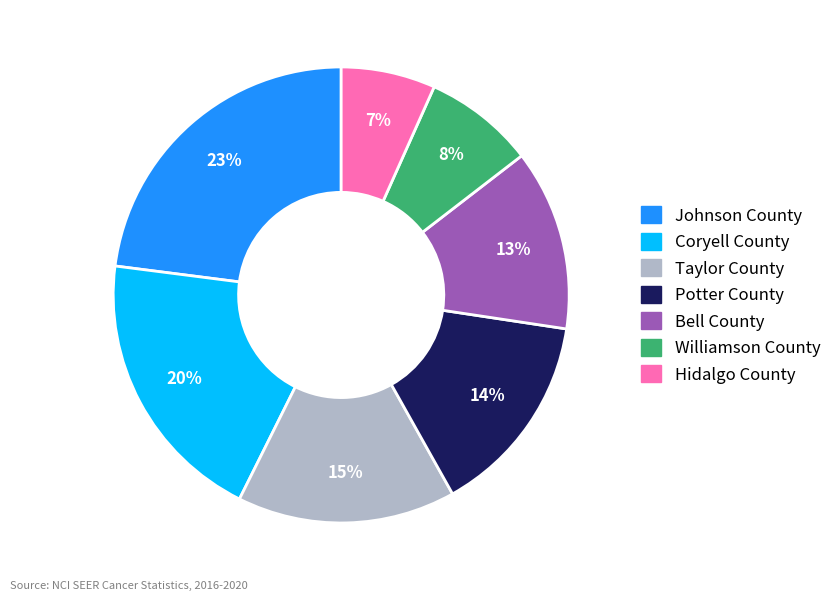

Does Bell County account for over 50% of the chart?

No